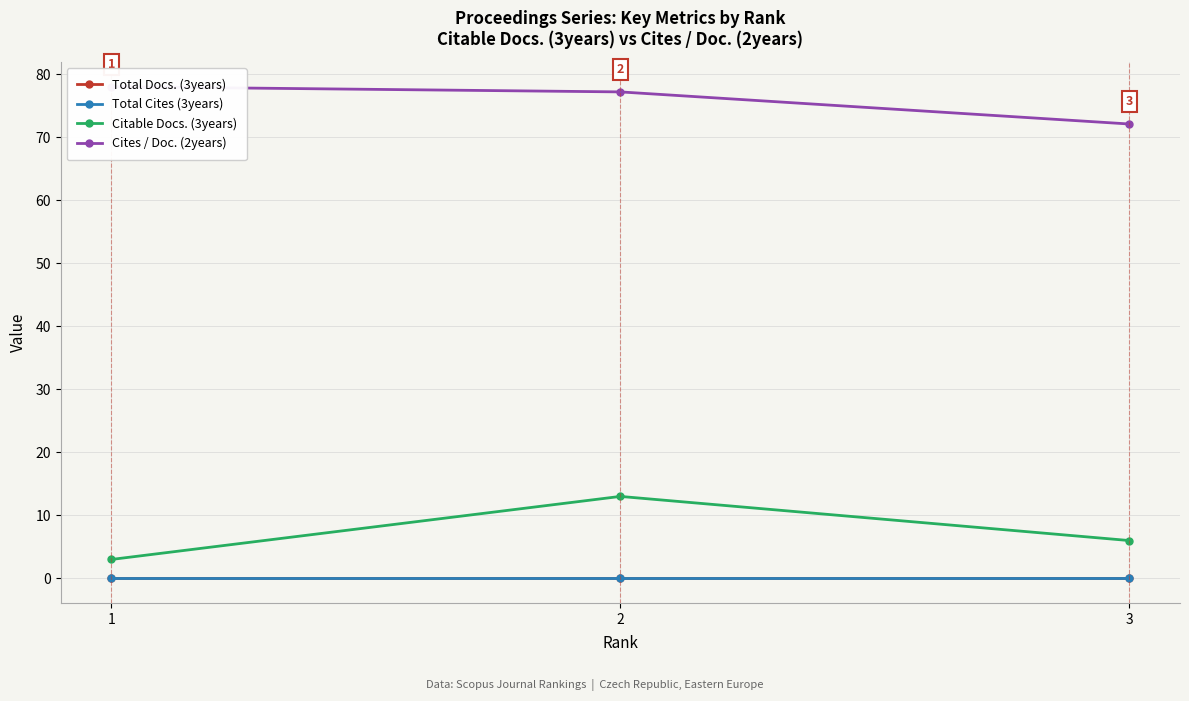

Between 2 and 3, which series saw the biggest shift?

Citable Docs. (3years)